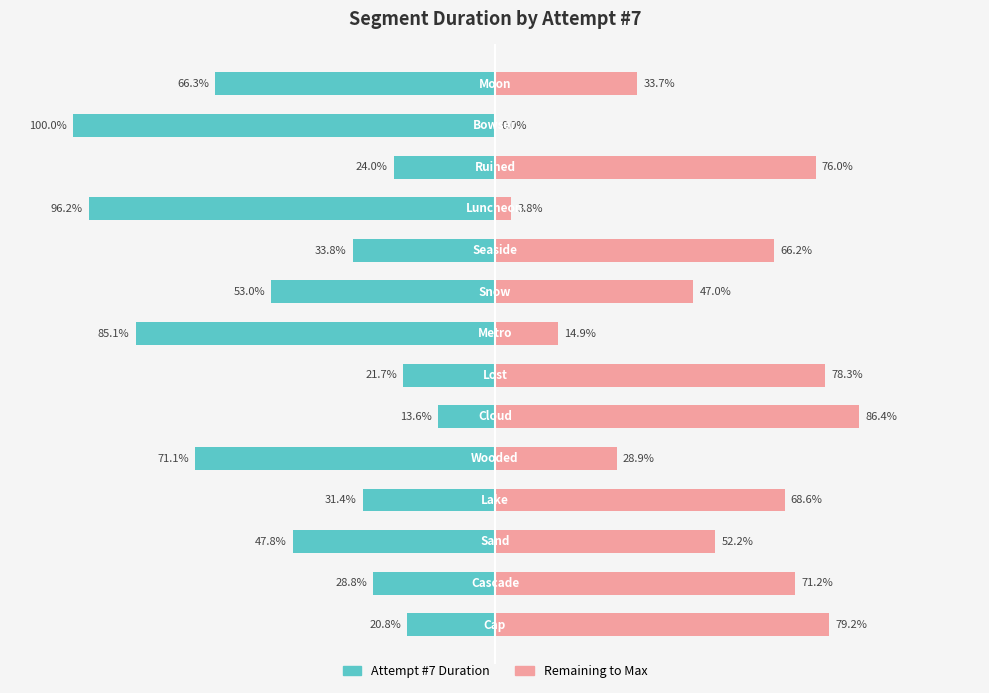

What is the difference between the Remaining to Max values at 9 and 4?

37.4